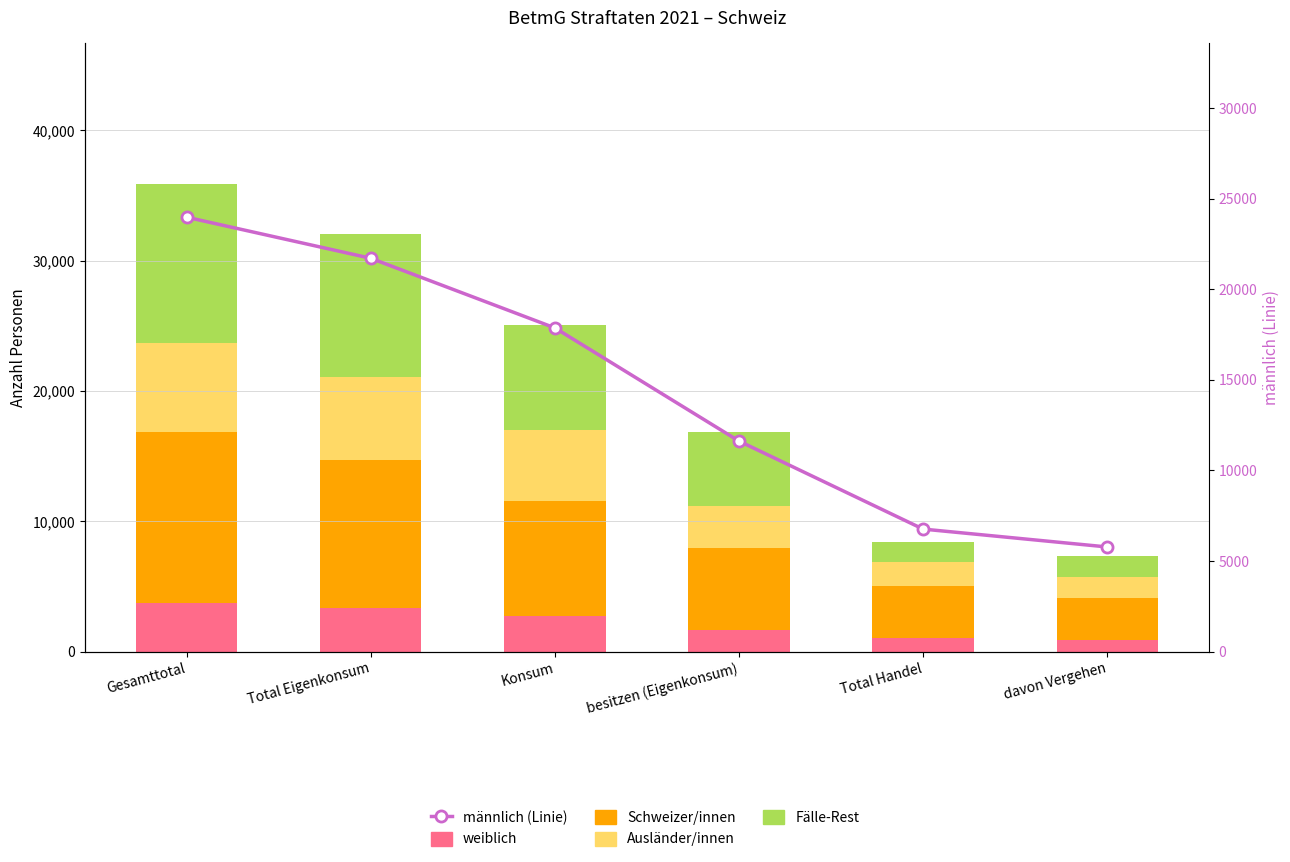

Reading left to right, extract all data points from this chart.

weiblich: 3773	3373	2771	1678	1049	904
Schweizer/innen: 13063	11366	8774	6296	3995	3222
Ausländer/innen: 6874	6319	5445	3171	1841	1572
Fälle-Rest: 12185	10966	8044	5675	1552	1647
männlich (Linie): 23973	21707	17865	11621	6766	5780